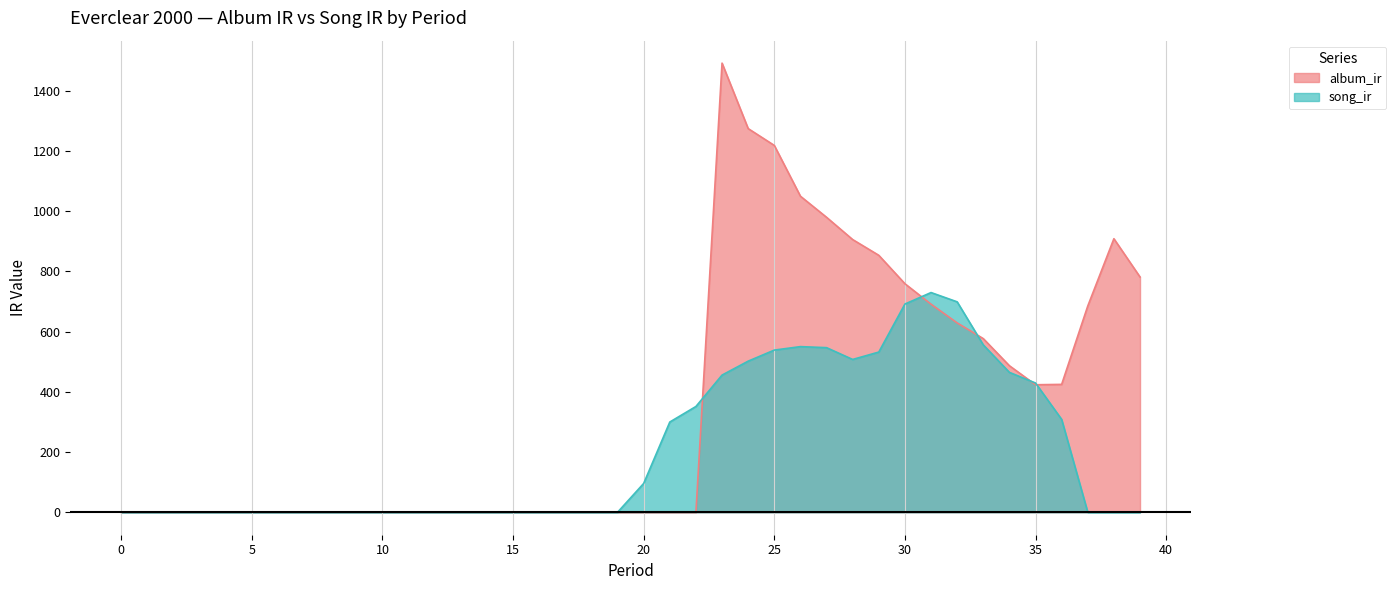

Which series has the largest total across all categories?

album_ir